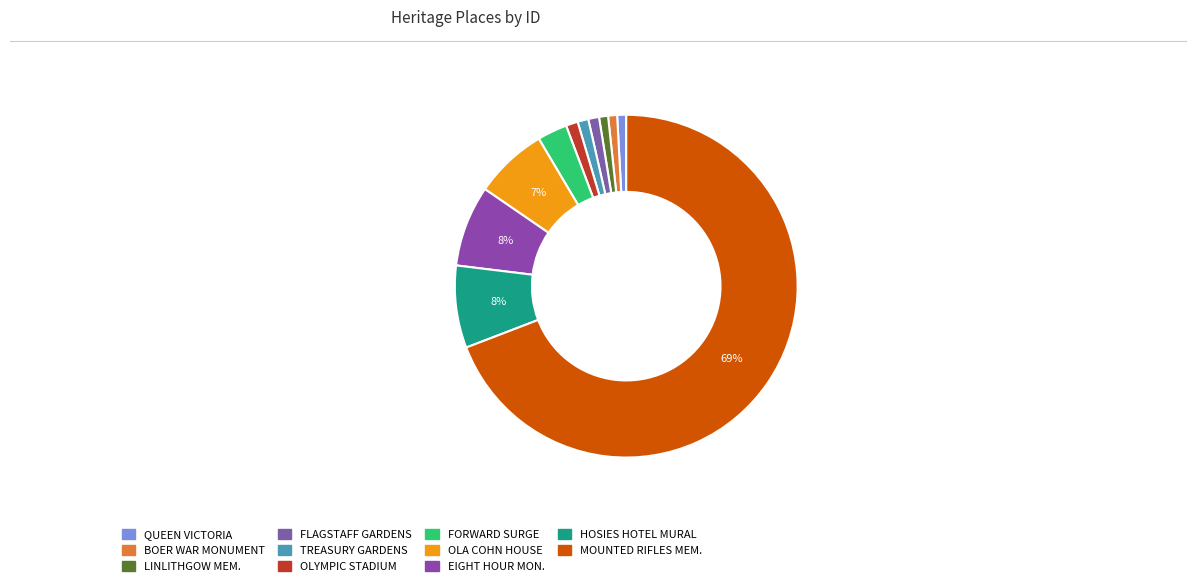

Which slice is the smallest?

QUEEN VICTORIA MEMORIAL